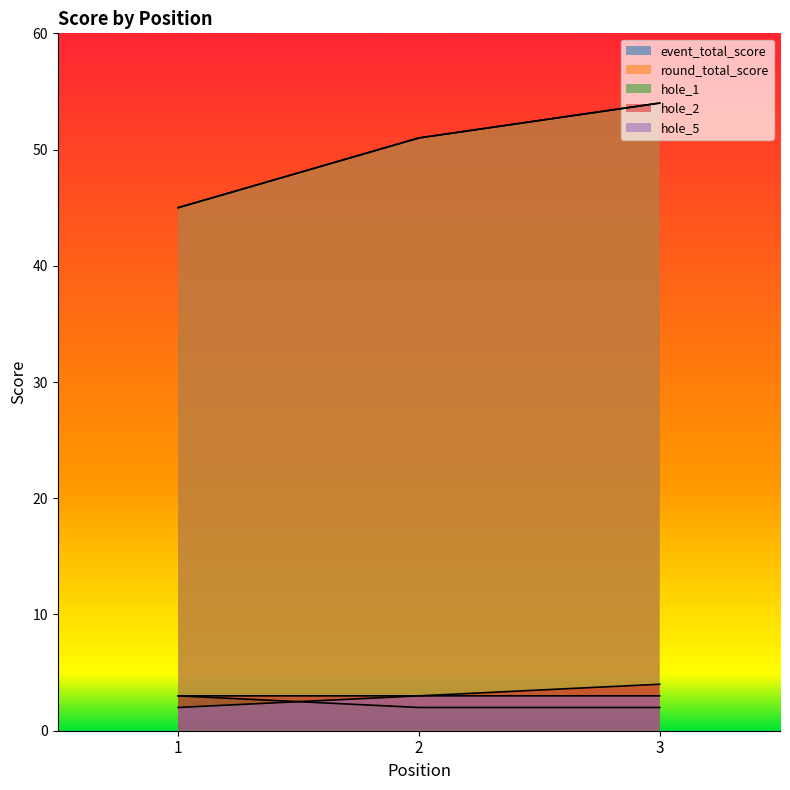

Reading left to right, extract all data points from this chart.

event_total_score: 45	51	54
round_total_score: 45	51	54
hole_1: 3	2	2
hole_2: 3	3	4
hole_5: 2	3	3